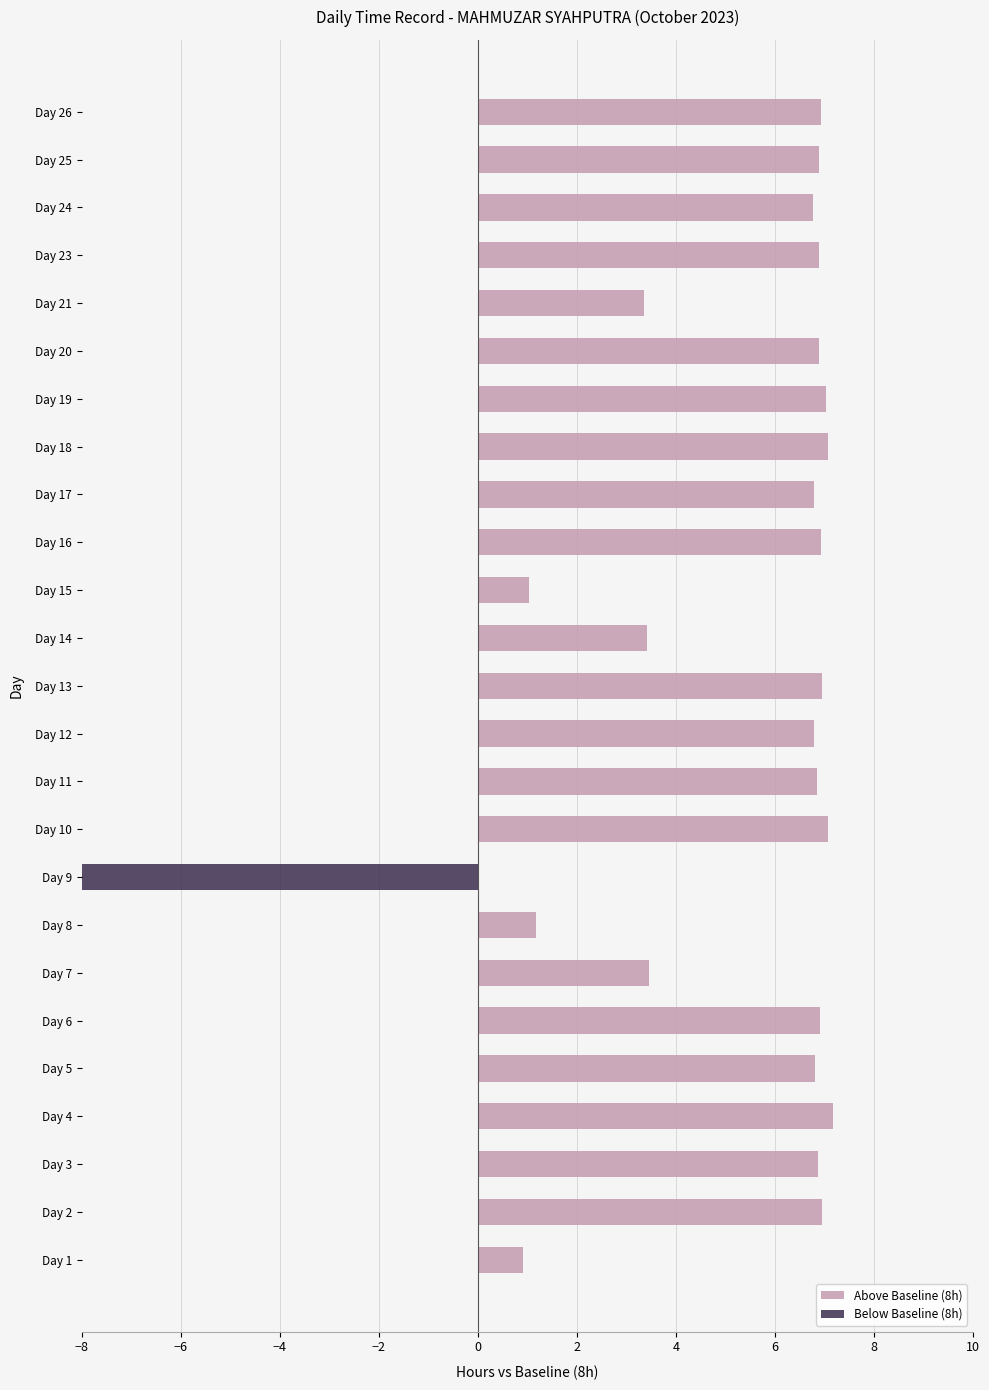

What is the difference between the highest and lowest values at Day 5?

6.8